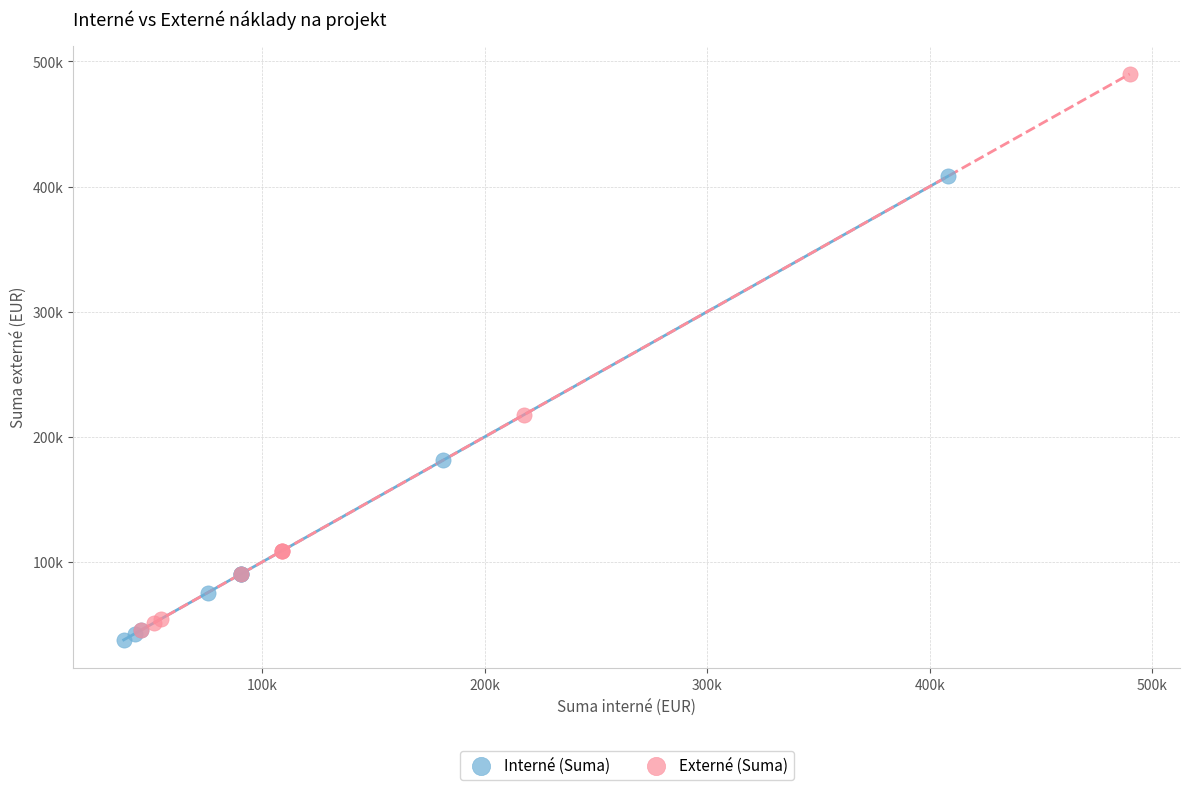

What are all the series names shown in the legend?

Interné (Suma), Externé (Suma)